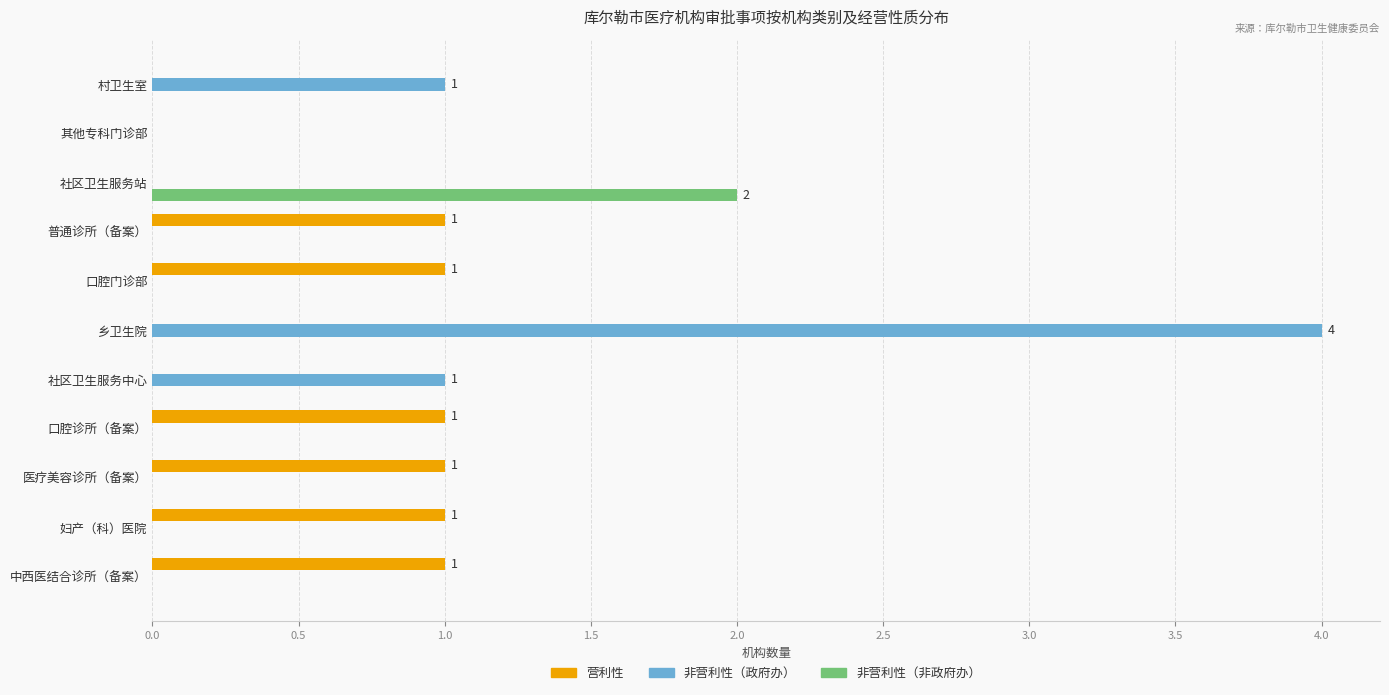

The 非营利性（政府办） series shows 4 at 乡卫生院. True or false?

True